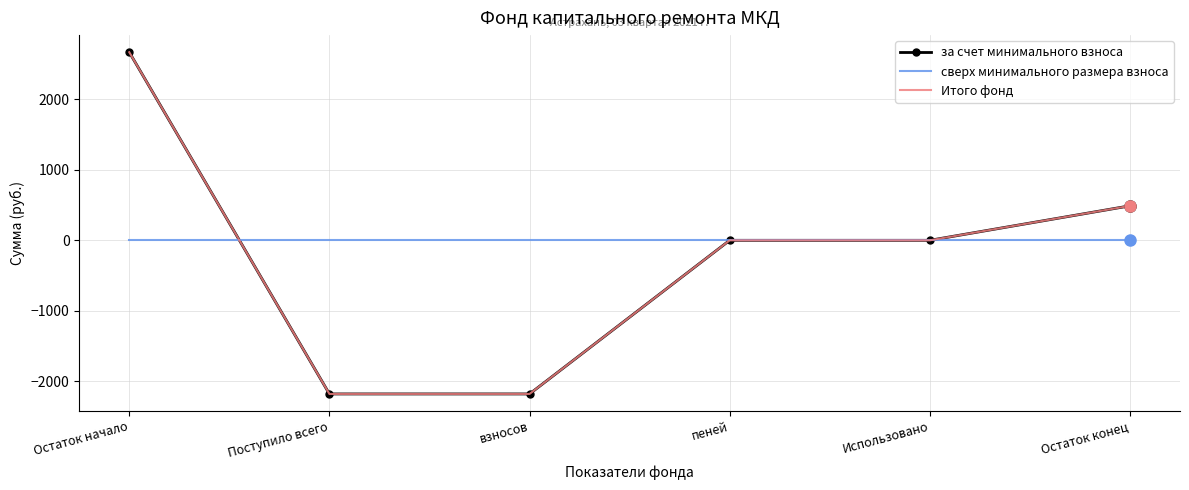

Where is сверх минимального размера взноса nearest to the value 0?

Остаток начало